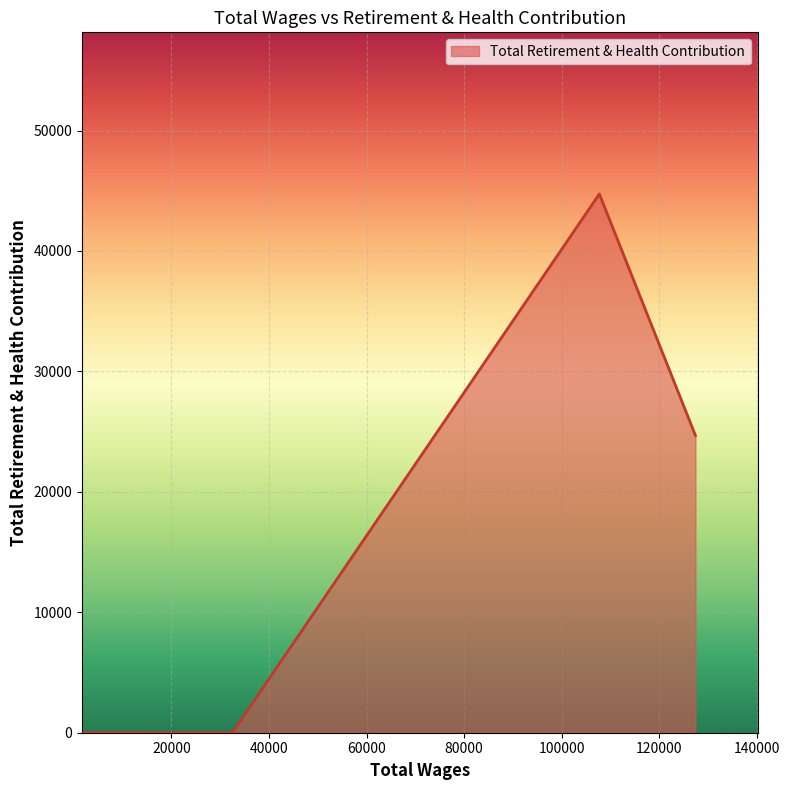

True or false: there are more than 0 points higher than both neighbors.

True